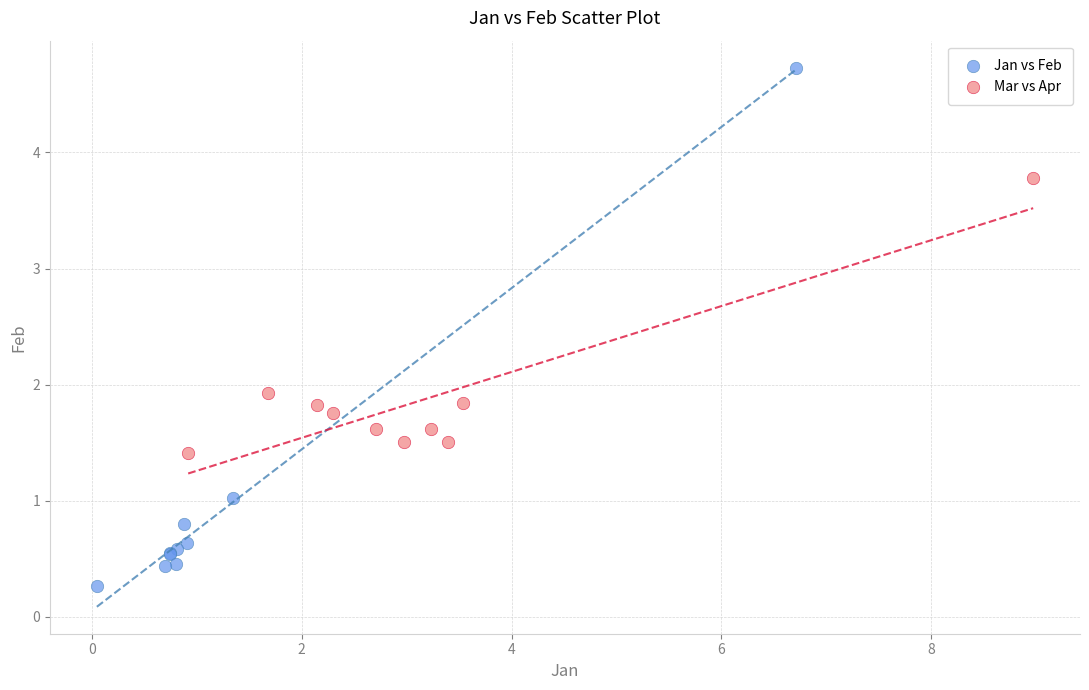

What are all the series names shown in the legend?

Jan vs Feb, Mar vs Apr